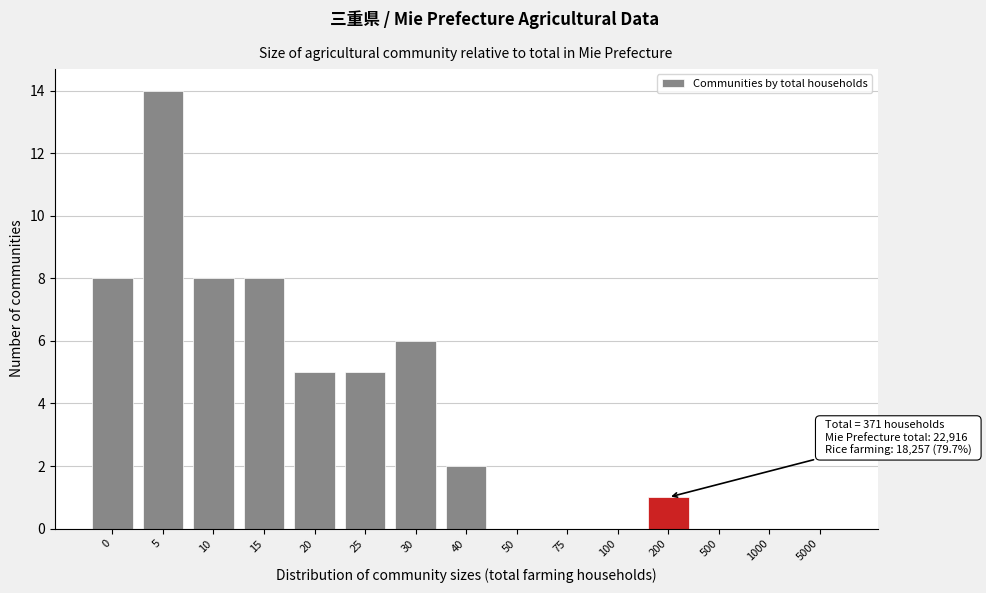

Reading left to right, transcribe all the data shown in this chart.

0=8	5=14	10=8	15=8	20=5	25=5	30=6	40=2	50=0	75=0	100=0	200=1	500=0	1000=0	5000=0